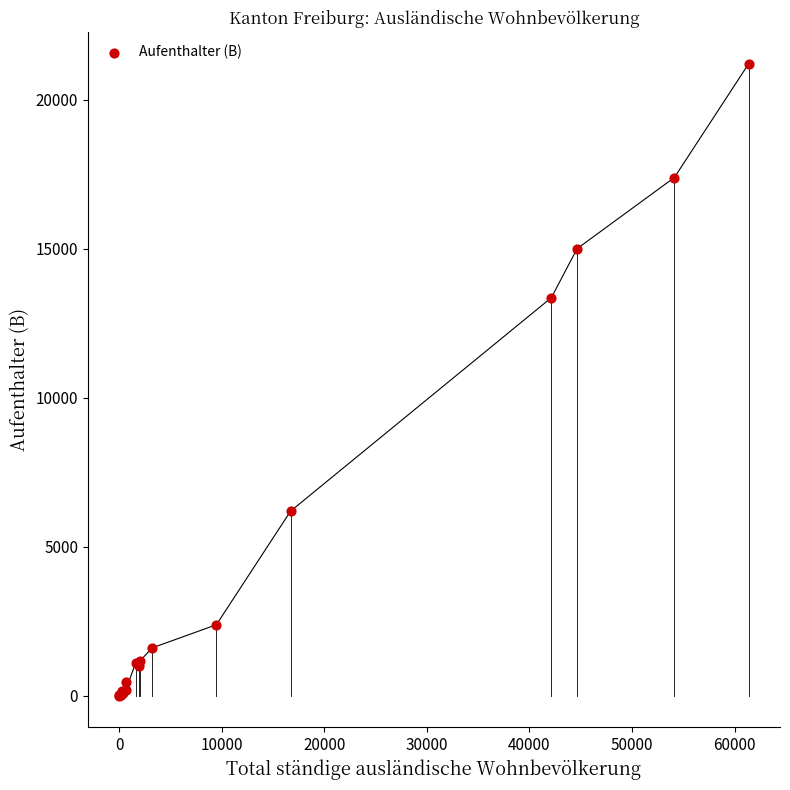

What Y value in the scatter plot is closest to 10608?

13362